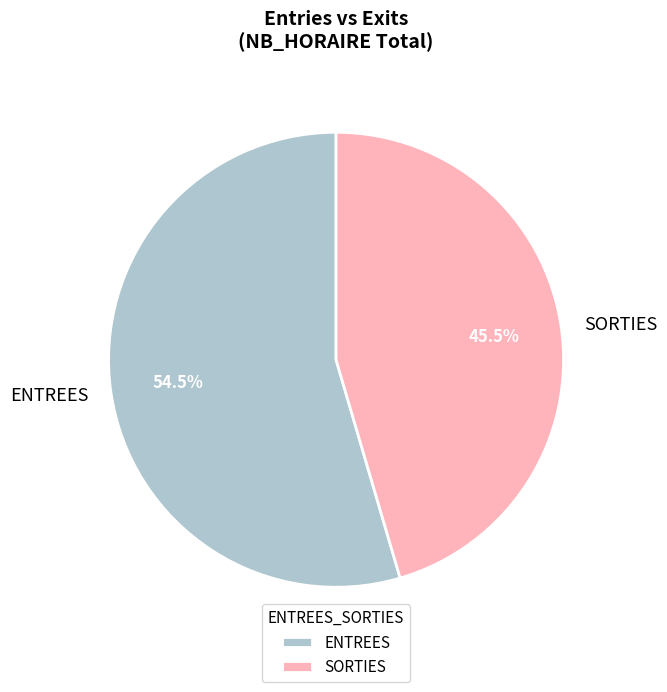

The ENTREES slice represents 63% of the pie. True or false?

False